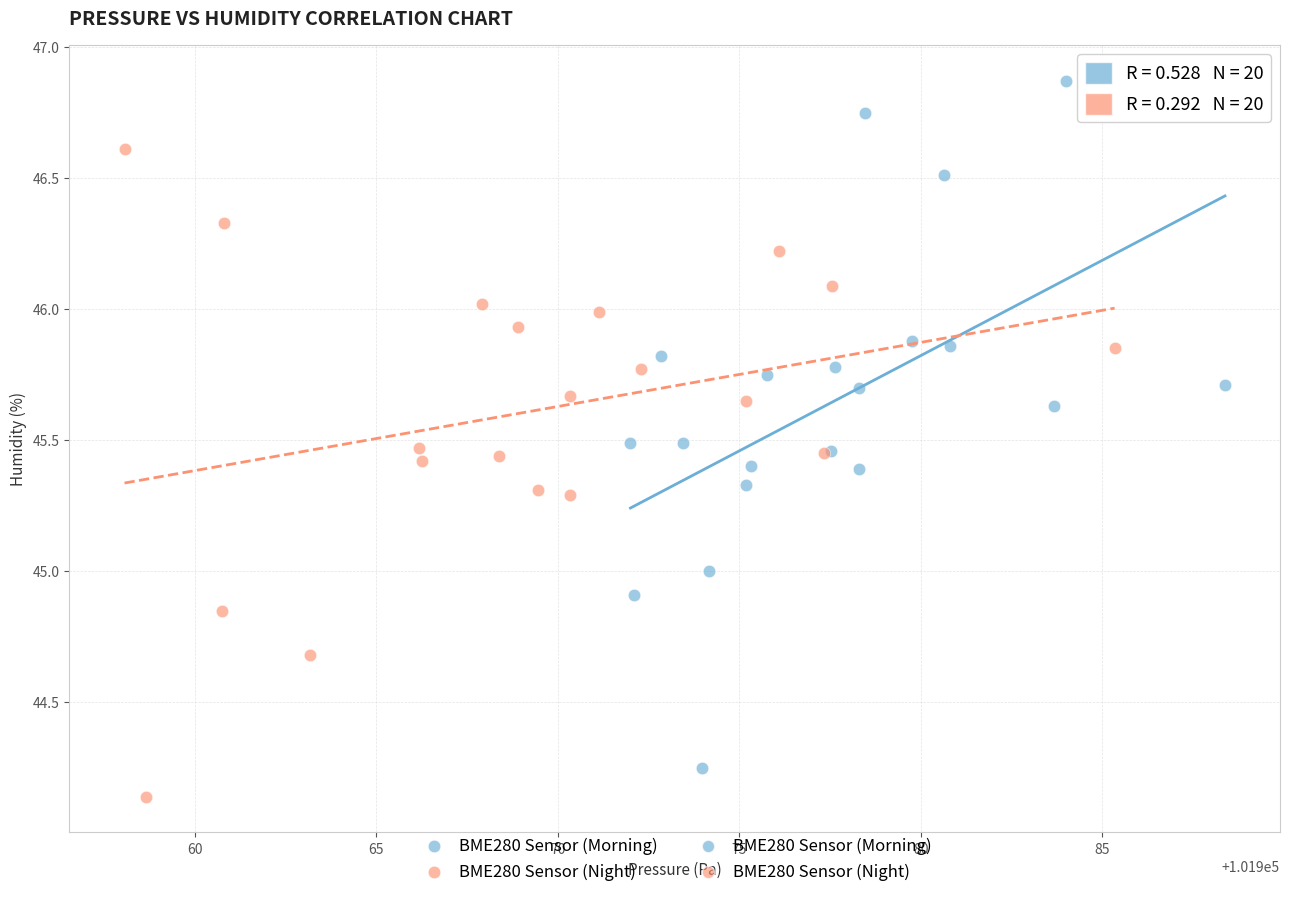

Which series reaches the maximum Y coordinate?

BME280 Sensor (Morning)